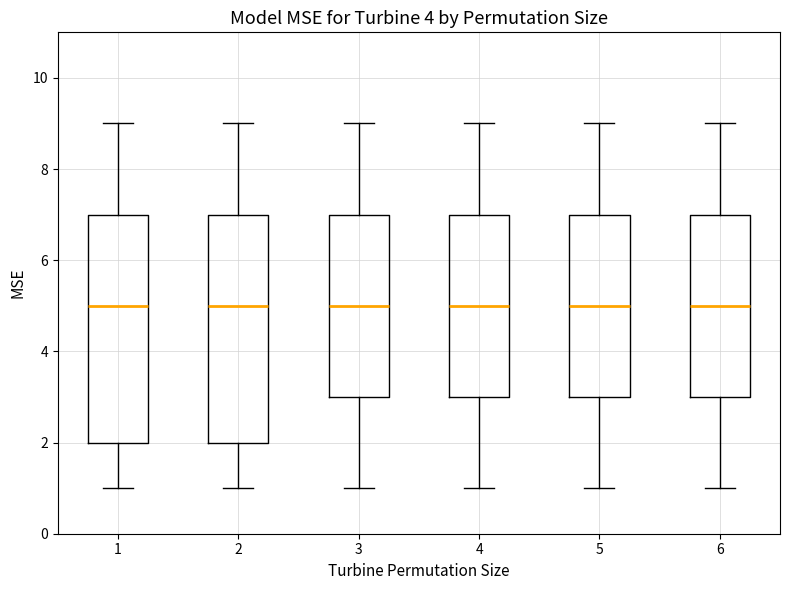

Reading left to right, transcribe this box plot: for each box, give where its median line is, the range the box spans, and where its two whiskers end, as read against the y-axis. The values are not printed on the chart, so give them approximately, as read against the axis.

1: median 5, box 2 to 7, whiskers 1 to 9
2: median 5, box 2 to 7, whiskers 1 to 9
3: median 5, box 3 to 7, whiskers 1 to 9
4: median 5, box 3 to 7, whiskers 1 to 9
5: median 5, box 3 to 7, whiskers 1 to 9
6: median 5, box 3 to 7, whiskers 1 to 9